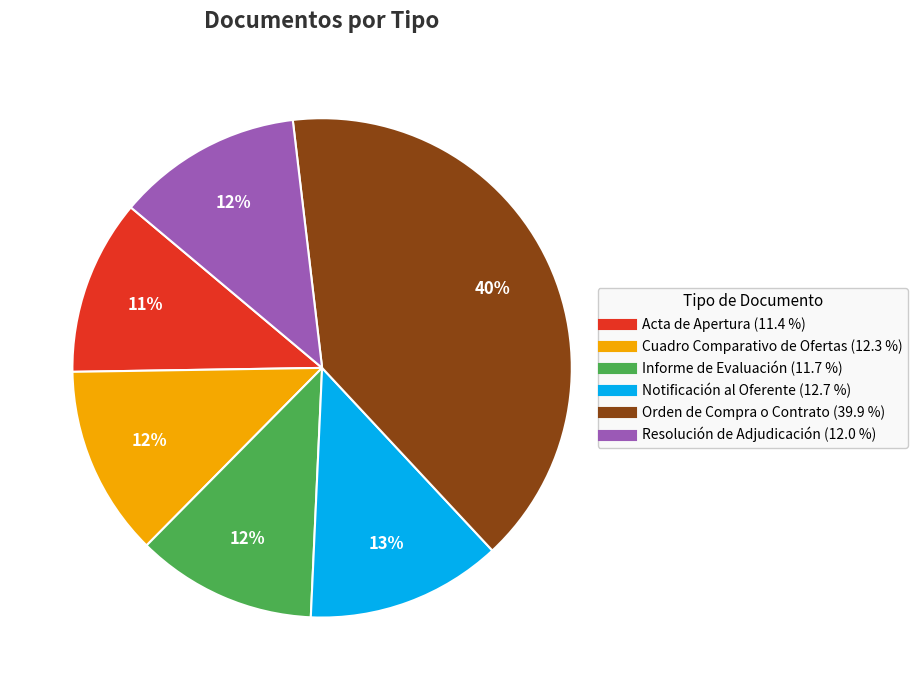

Which has a higher value, Acta de Apertura or Resolución de Adjudicación?

Resolución de Adjudicación